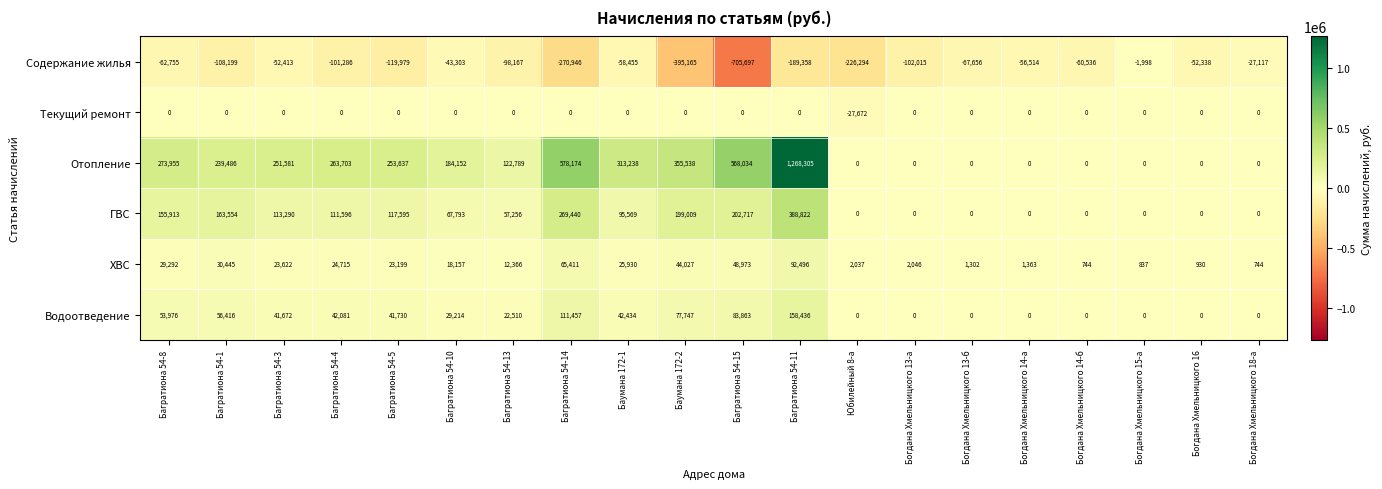

Is it true that Текущий ремонт equals -27672 at Юбилейный 8-а?

True